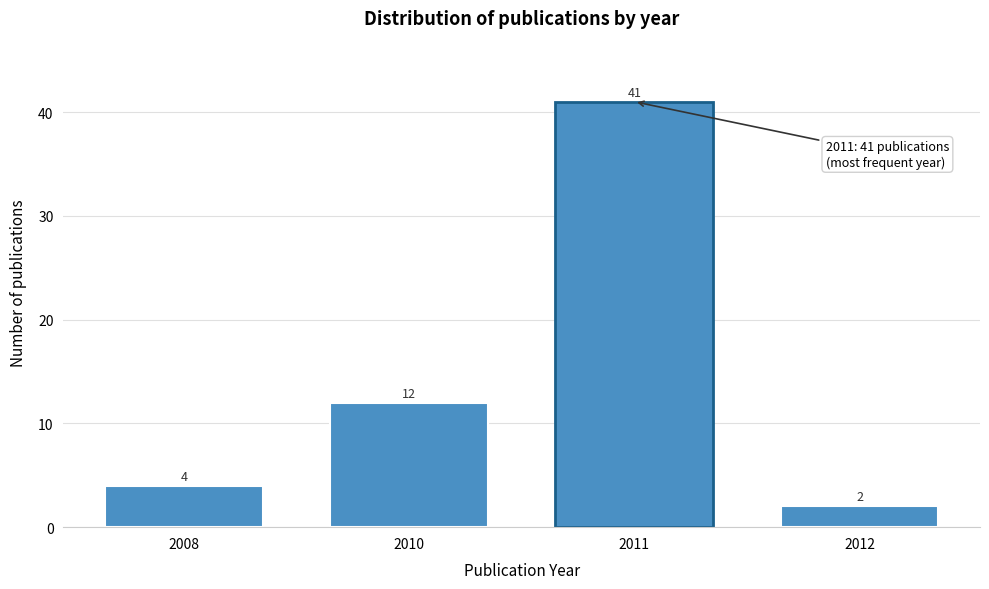

Reading left to right, extract all data points from this chart.

4	12	41	2